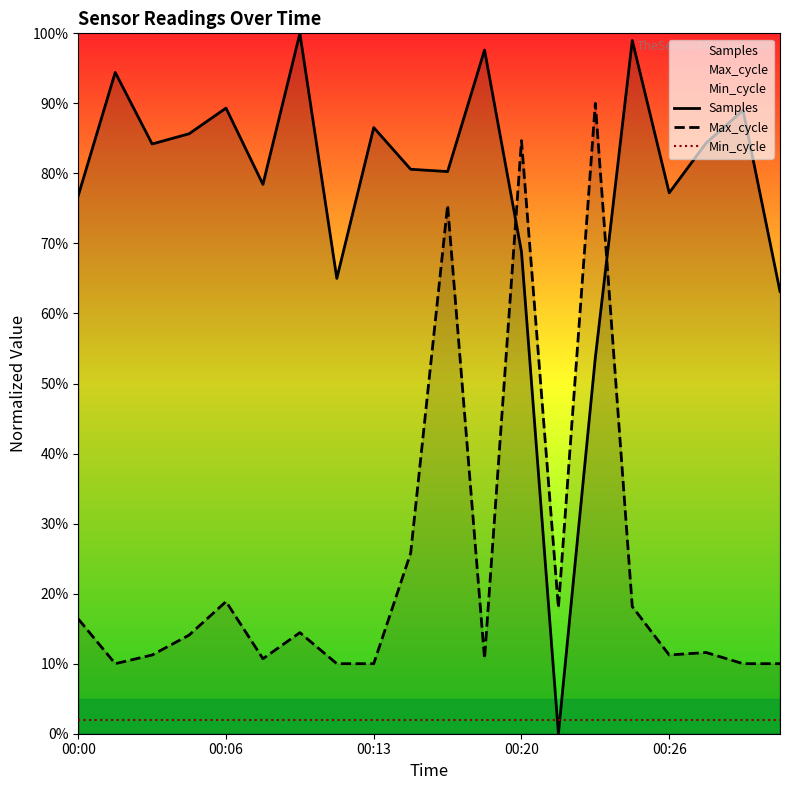

Is the value of Samples at 00:26 greater than the value of Min_cycle at 00:26?

Yes